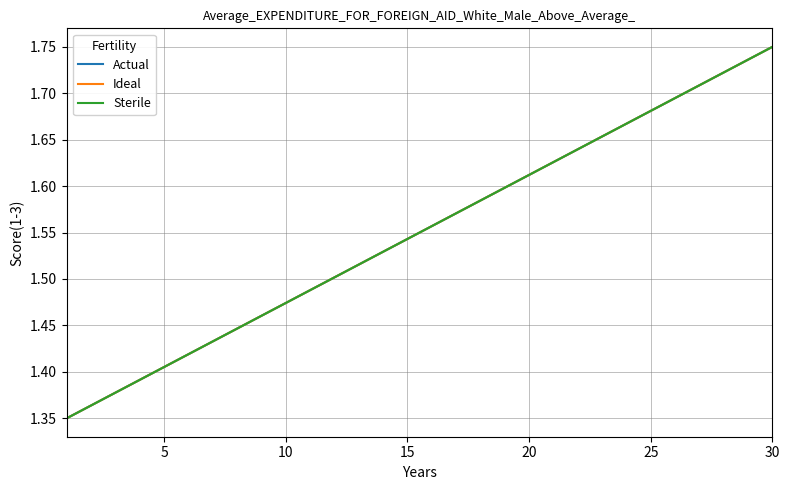

Is this an area chart (filled region under the line)?

No